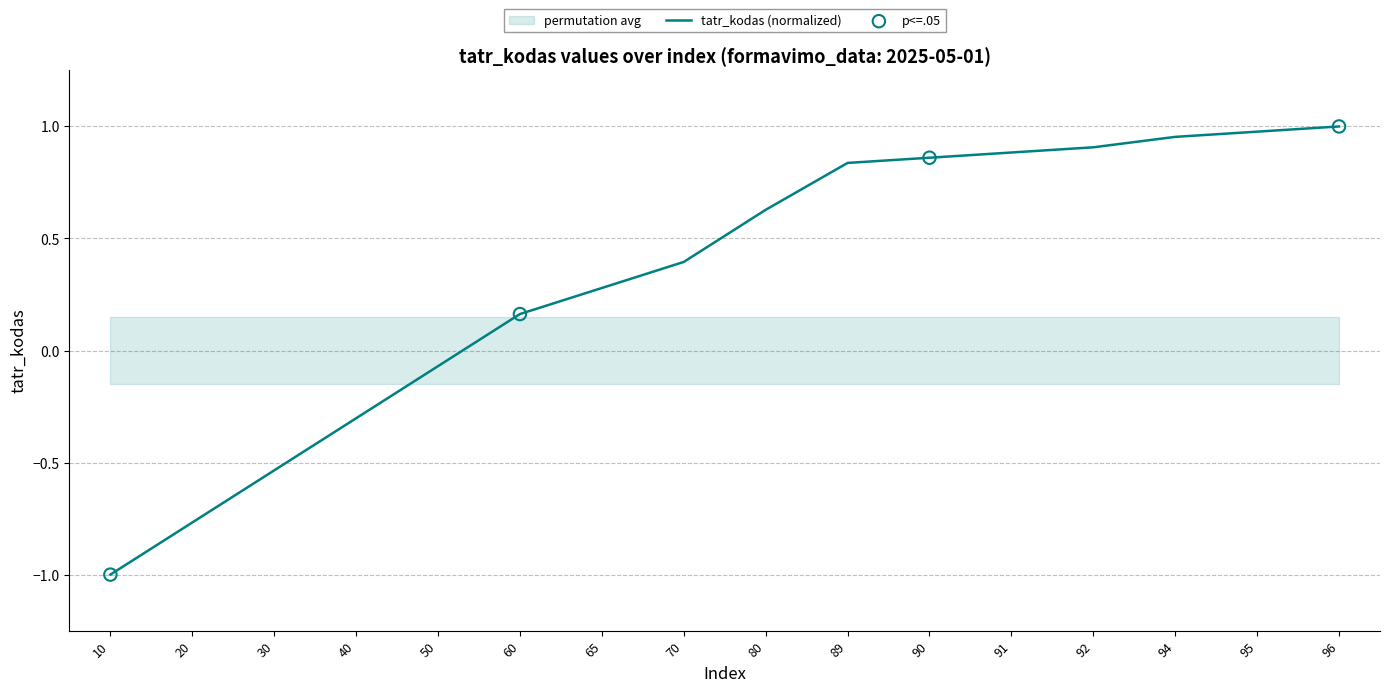

Between 30 and 70, which is larger?

70